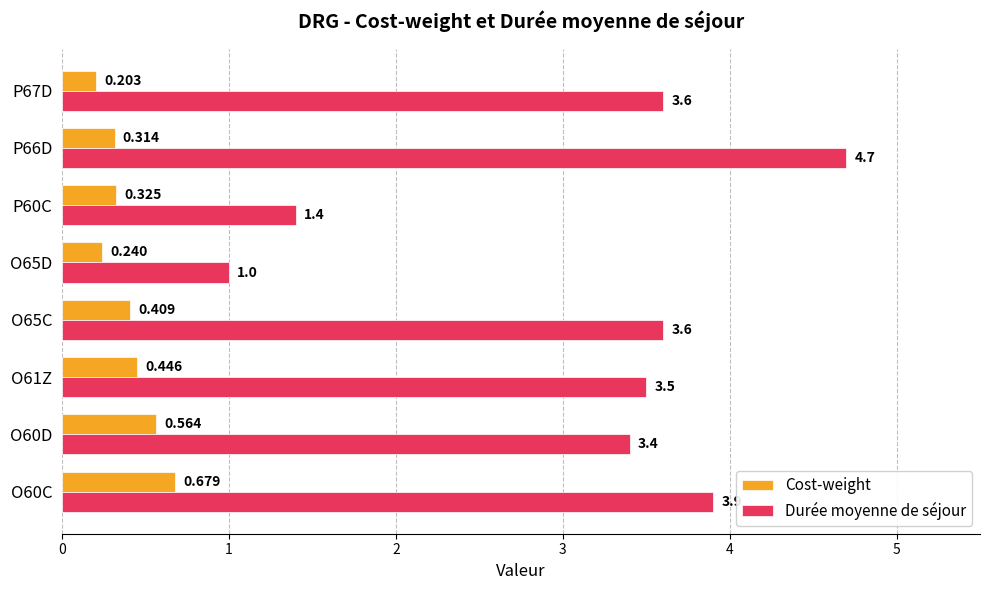

Is the value of Durée moyenne de séjour at O60C greater than the value of Cost-weight at O65C?

Yes